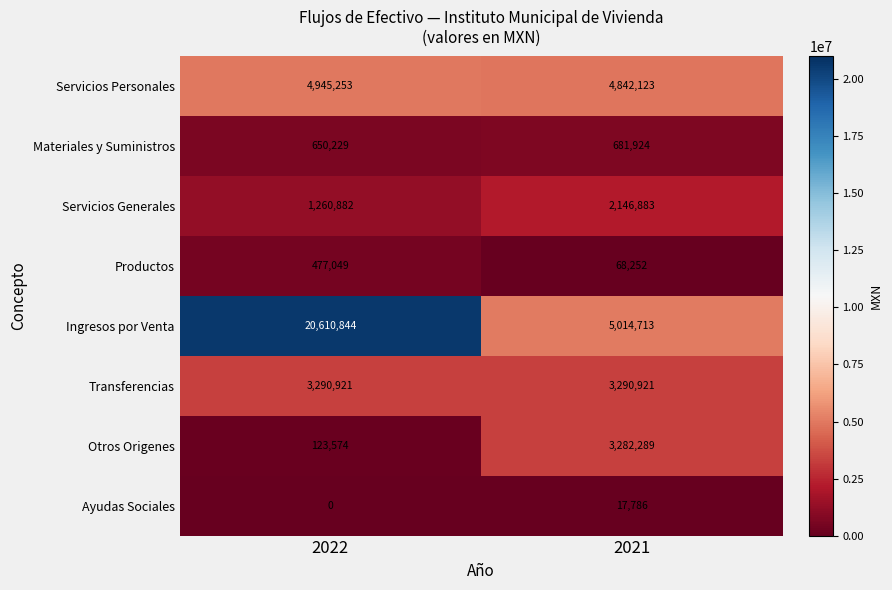

How many data points does each series have?

2